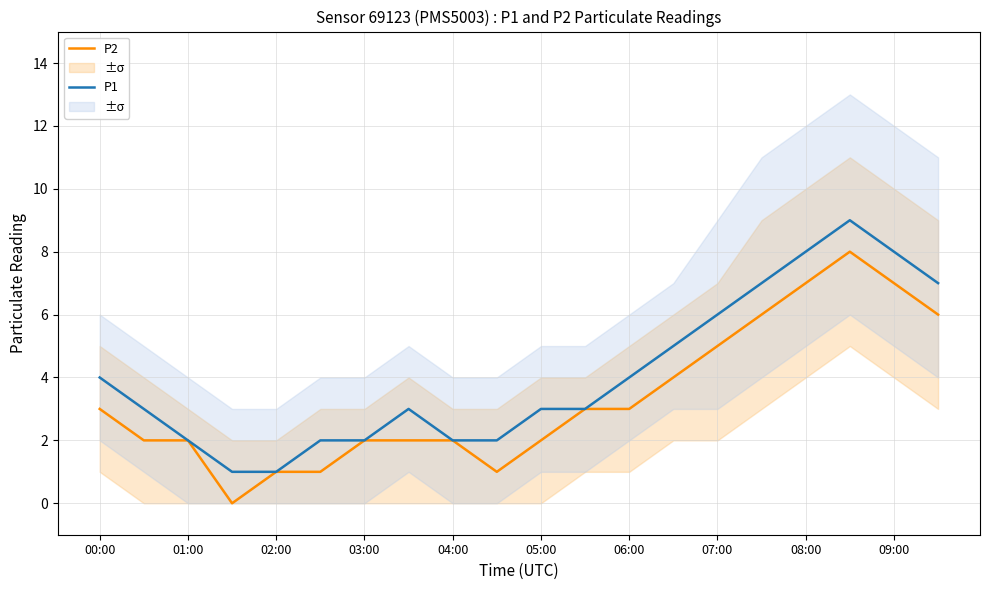

The P1 series shows 1 at 03:00. True or false?

False